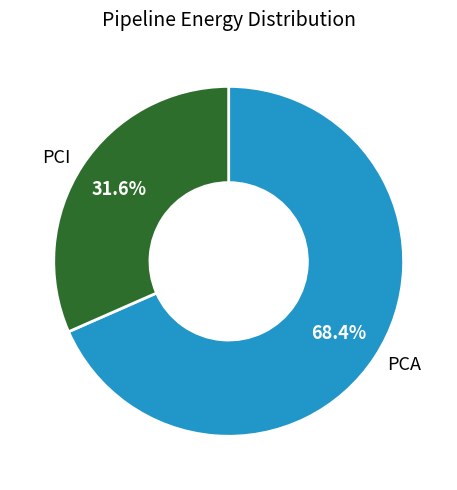

What percentage is NOT represented by PCI?

68.4%